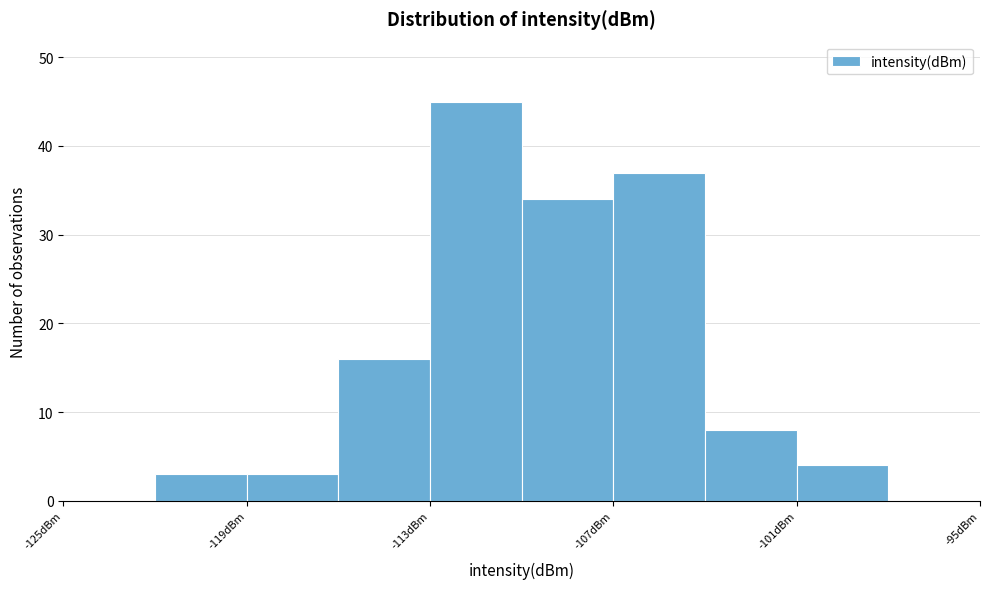

Read against the x-axis, roughly where is the centre of the tallest bar?

-111